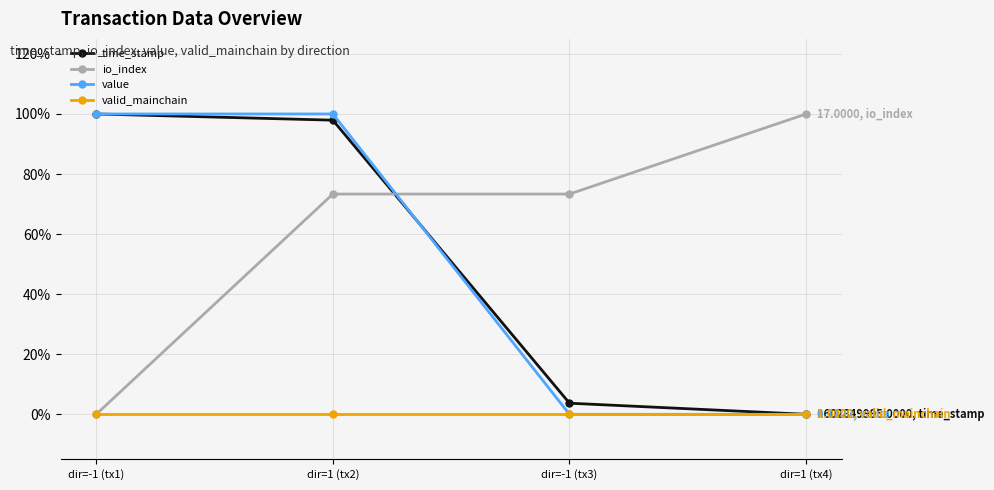

True or false: io_index and valid_mainchain cross at least once.

False